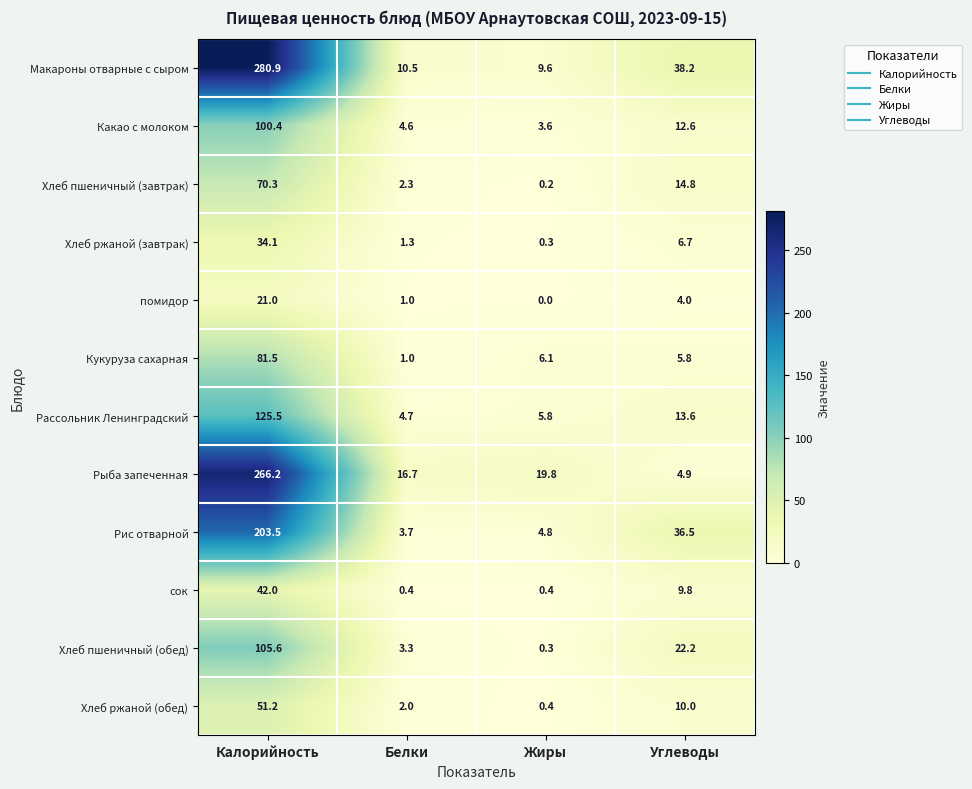

Read the Какао с молоком value at Белки.

4.6